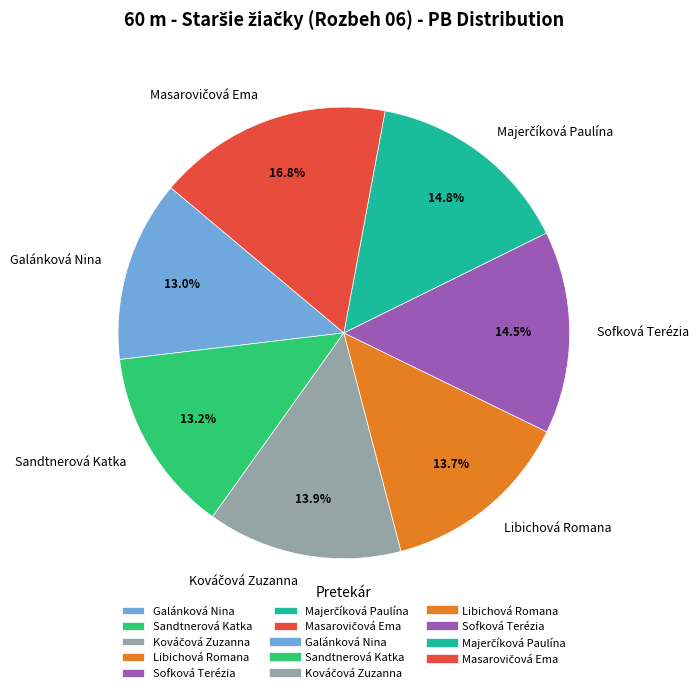

The Libichová Romana slice represents 14% of the pie. True or false?

True